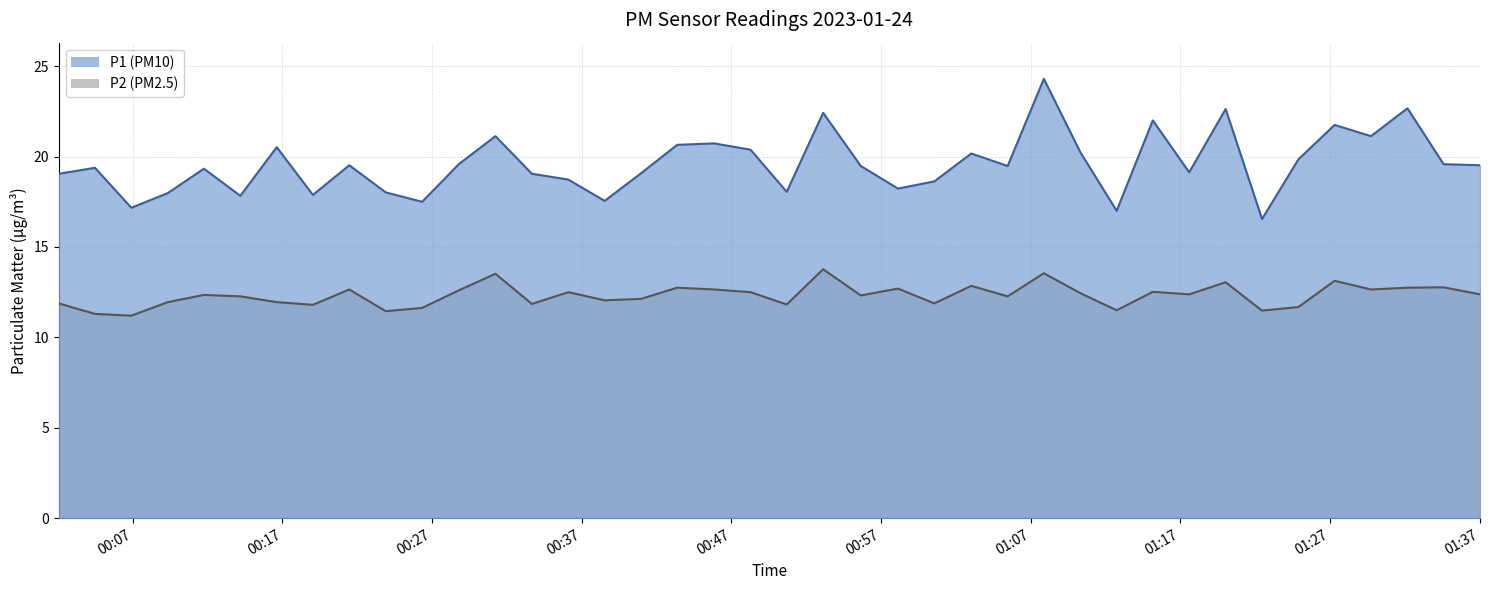

Which category has the highest value in the P1 series?

2023-01-24T01:07:53